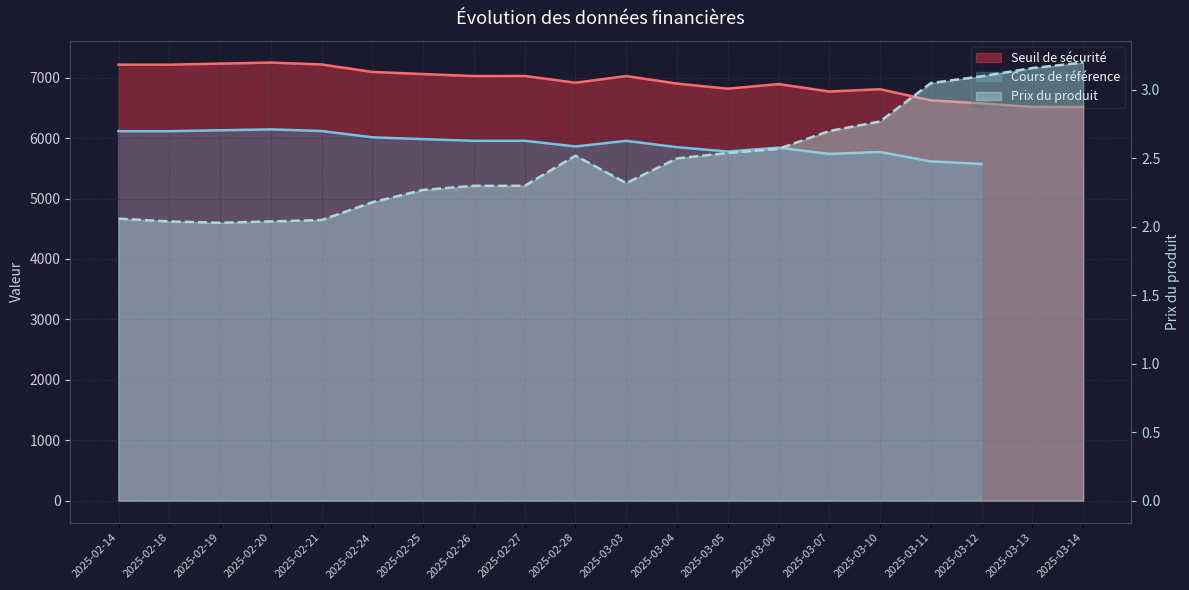

What is the smallest value displayed?

2.0